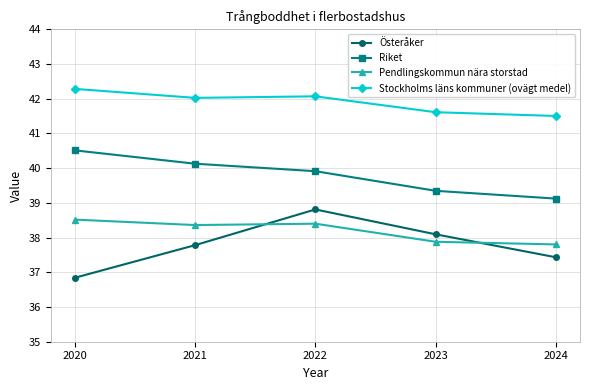

At which category does Pendlingskommun nära storstad reach its first local peak?

2022